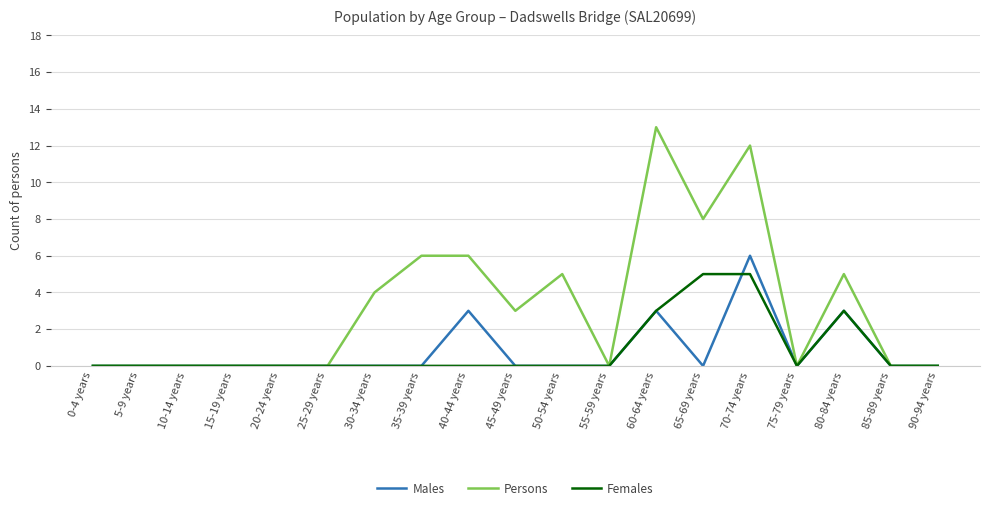

What is the difference between the second highest and minimum values in the Males series?

3